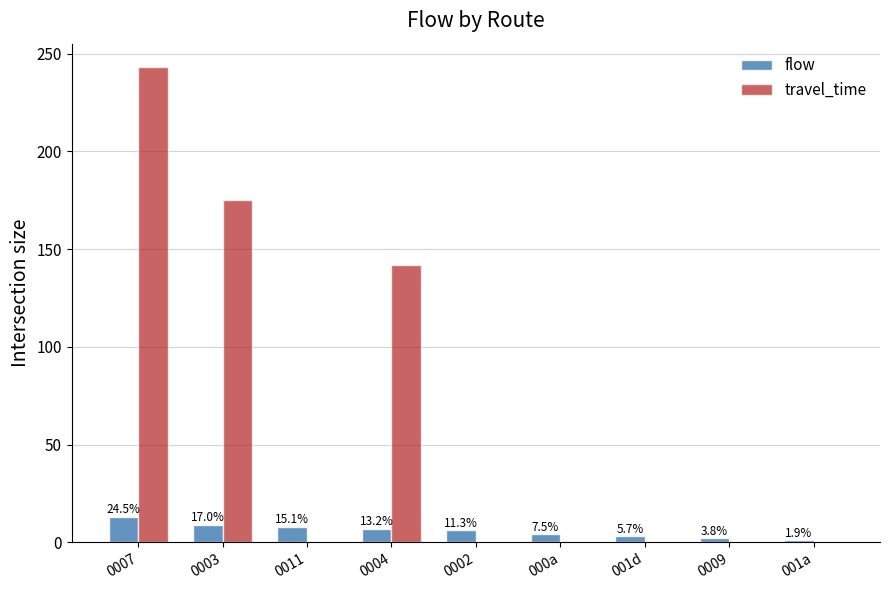

How many groups of bars are there?

9